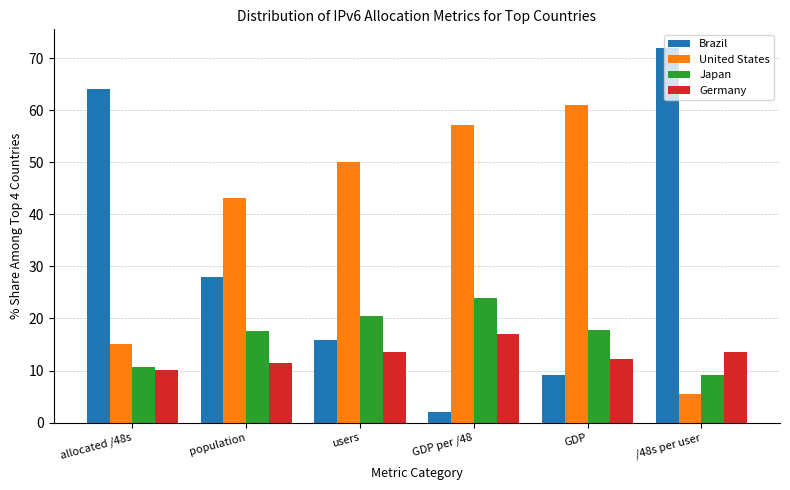

How many data points does each series have?

6